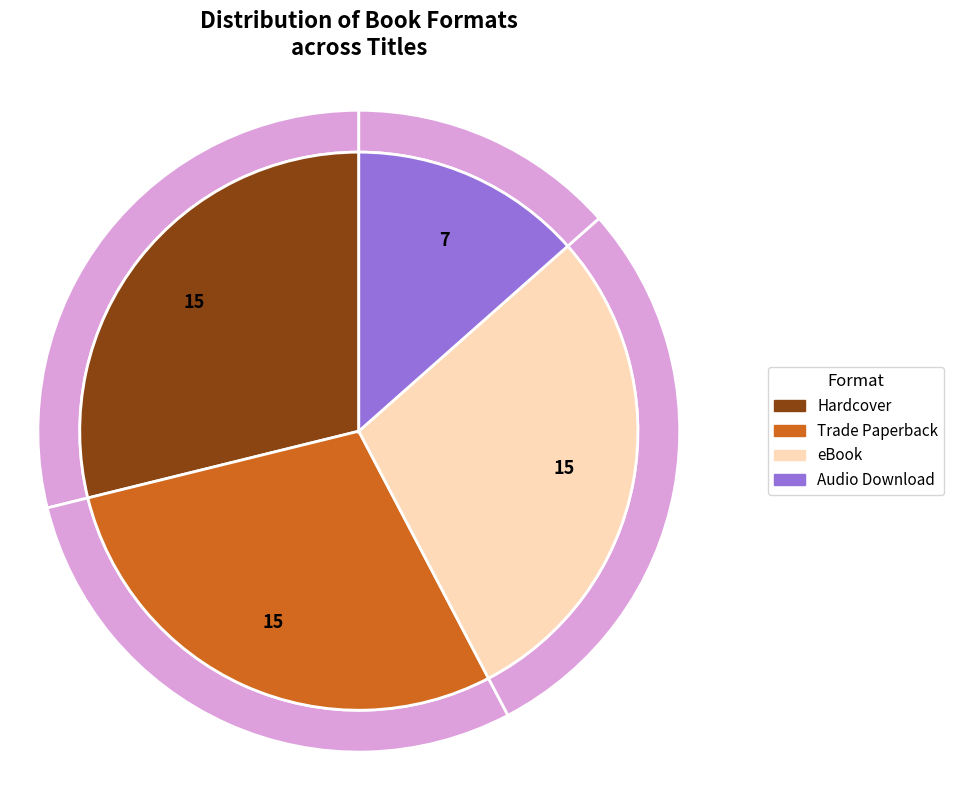

Count the number of slices in the pie.

4